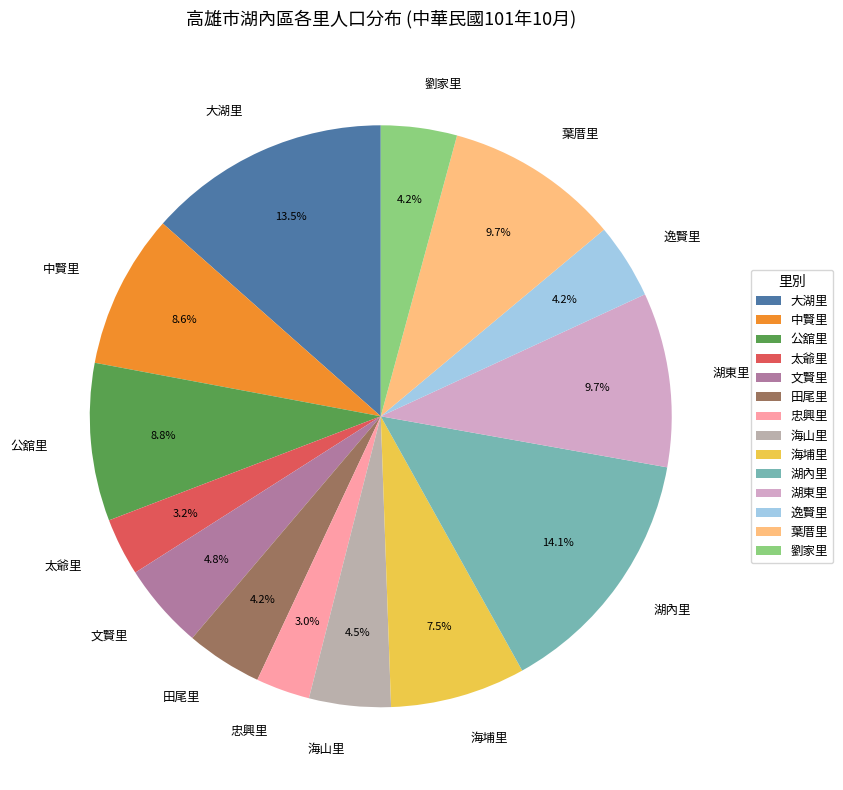

Between 湖內里 and 公舘里, which is larger?

湖內里